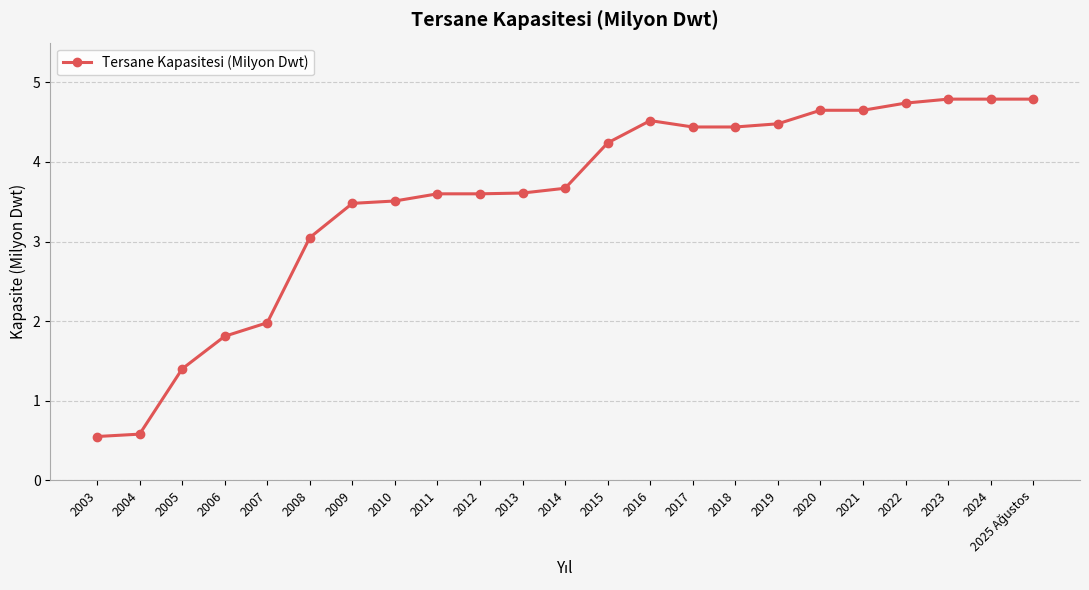

What is the maximum value shown in the chart?

4.8